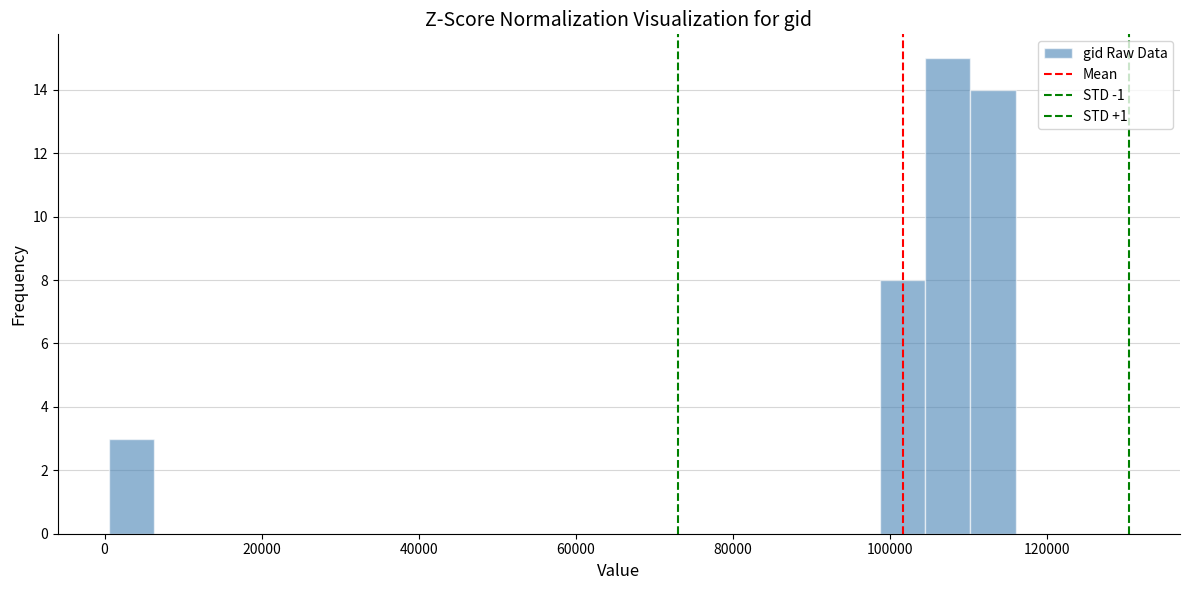

Read against the x-axis, roughly where is the centre of the tallest bar?

108000